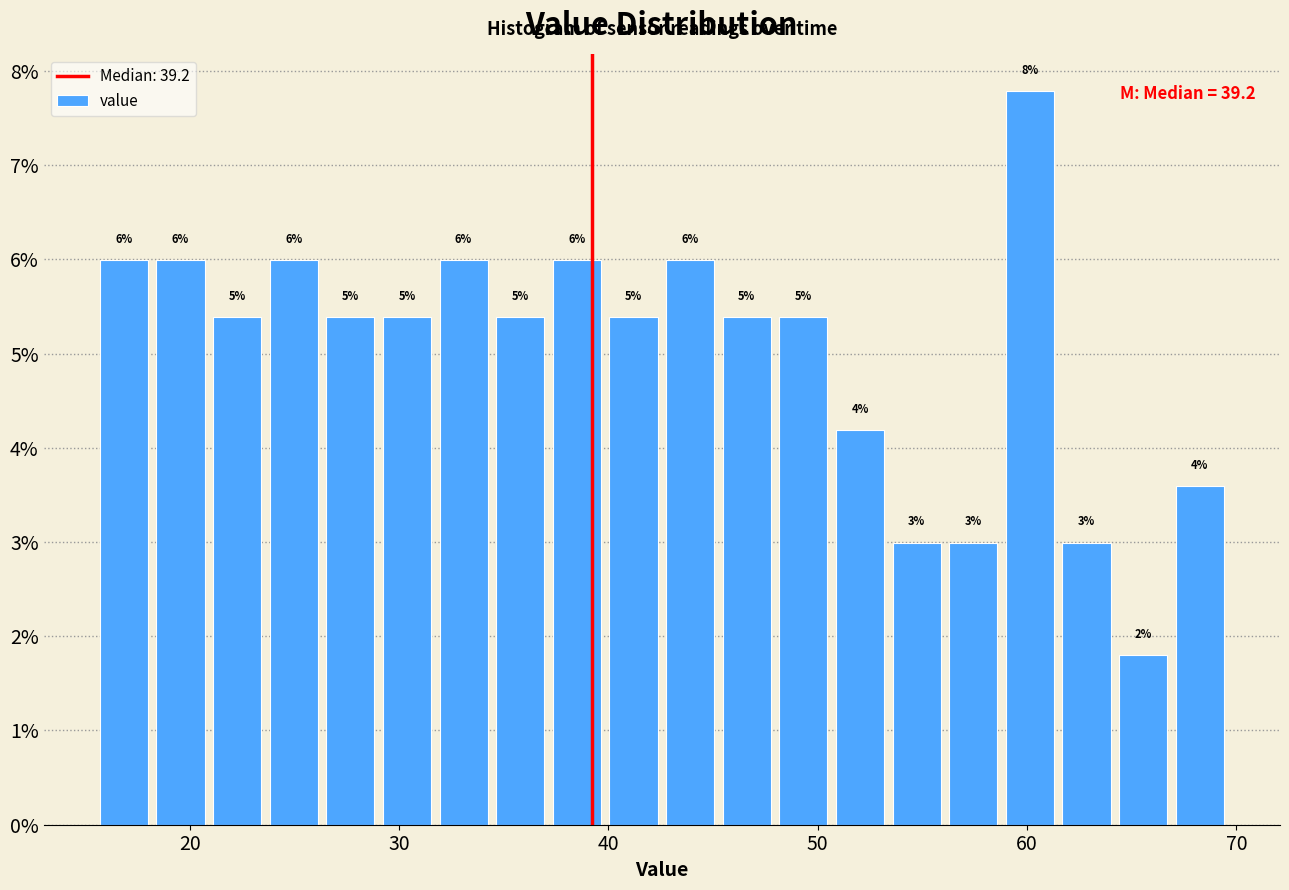

Read against the x-axis, roughly where is the centre of the tallest bar?

60